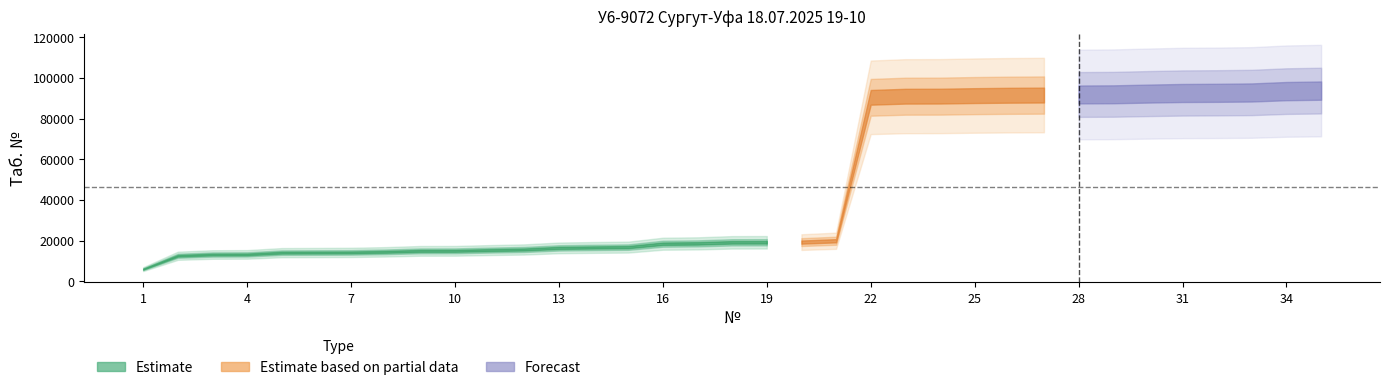

What is the difference between the second highest and minimum values?

87500